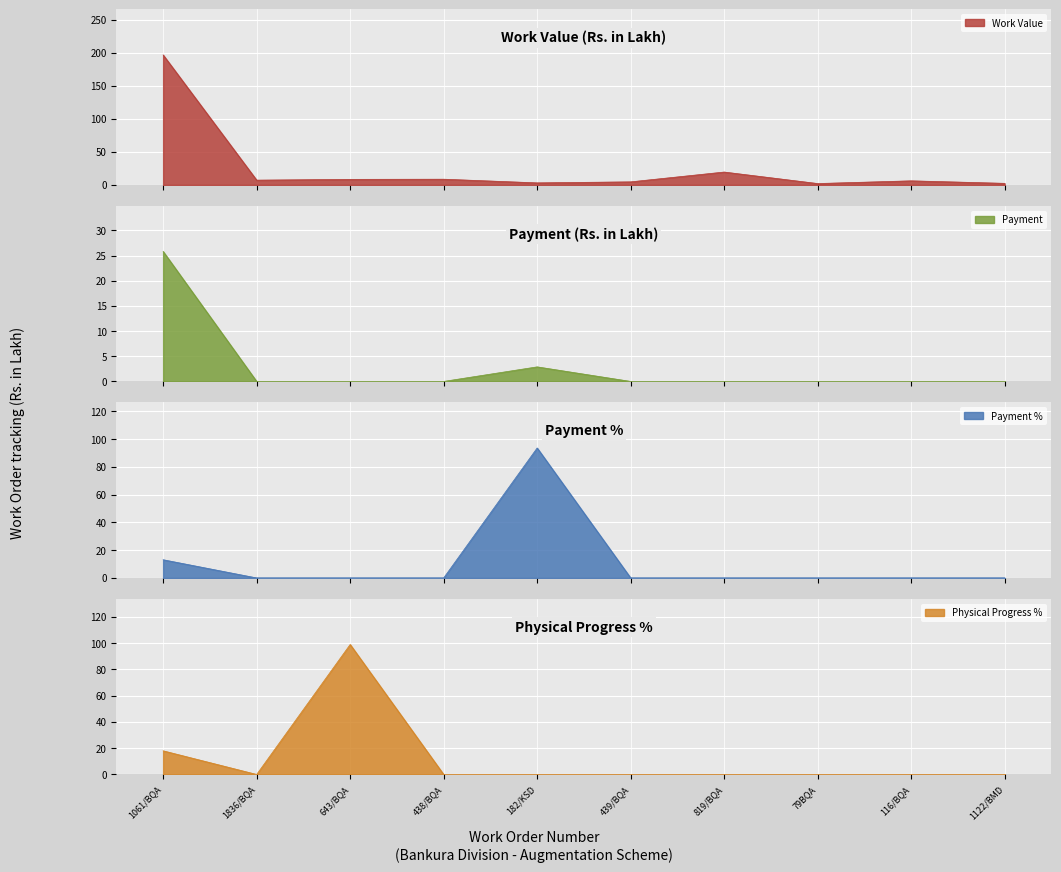

Reading left to right, extract all data points from this chart.

Work Value: 1061/BQA=196.9	1836/BQA=7.2	643/BQA=8.4	438/BQA=8.7	182/KSD=3.1	439/BQA=4.6	819/BQA=19.5	79BQA=2.1	116/BQA=6.2	1122/BMD=2.4
Payment: 1061/BQA=25.8	1836/BQA=0.0	643/BQA=0.0	438/BQA=0.0	182/KSD=2.9	439/BQA=0.0	819/BQA=0.0	79BQA=0.0	116/BQA=0.0	1122/BMD=0.0
Payment %: 1061/BQA=13.1	1836/BQA=0.0	643/BQA=0.0	438/BQA=0.0	182/KSD=93.7	439/BQA=0.0	819/BQA=0.0	79BQA=0.0	116/BQA=0.0	1122/BMD=0.0
Physical Progress %: 1061/BQA=18.0	1836/BQA=0.0	643/BQA=99.0	438/BQA=0.0	182/KSD=0.0	439/BQA=0.0	819/BQA=0.0	79BQA=0.0	116/BQA=0.0	1122/BMD=0.0